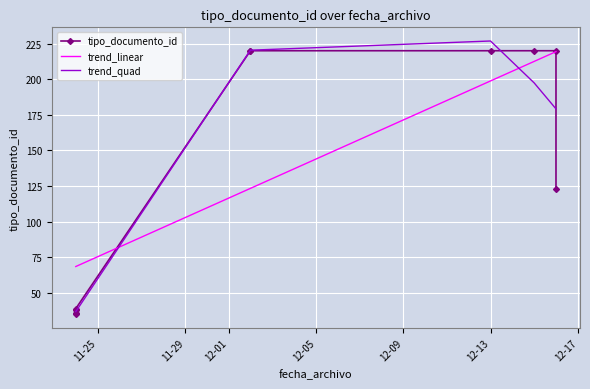

What is the highest value of the tipo_documento_id series?

220.0